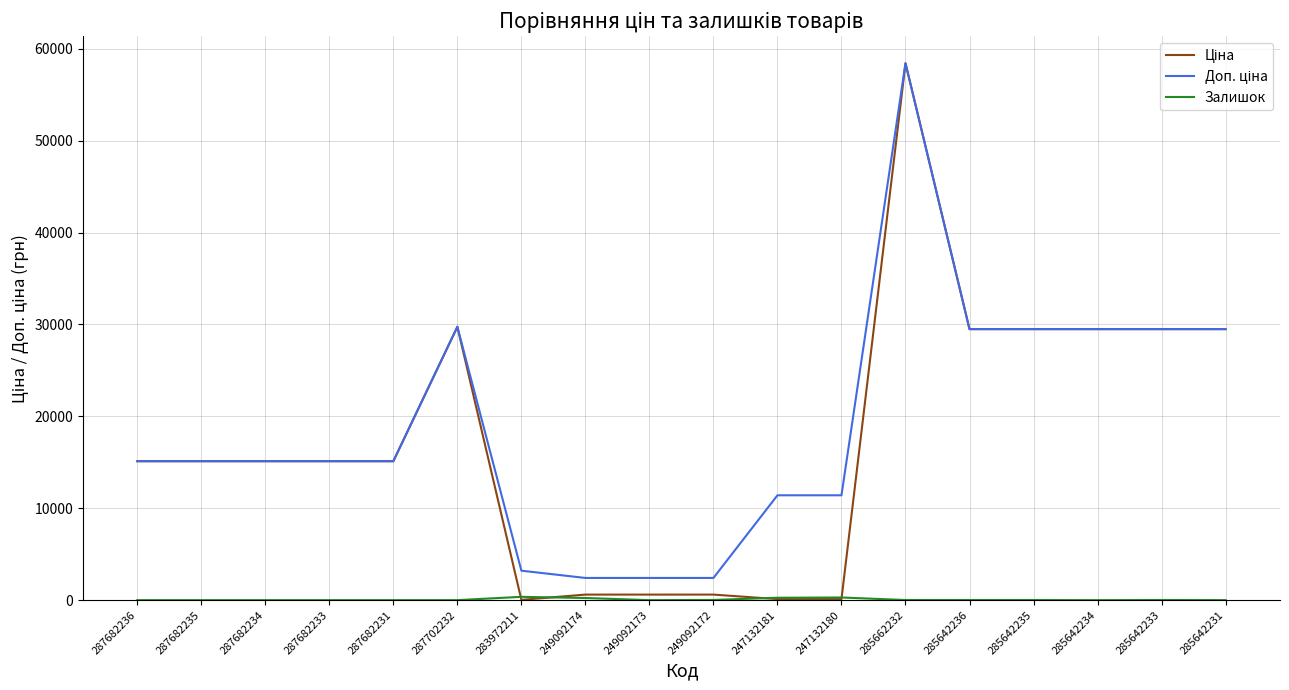

What is the difference between the highest and lowest values at 285642234?

29491.5